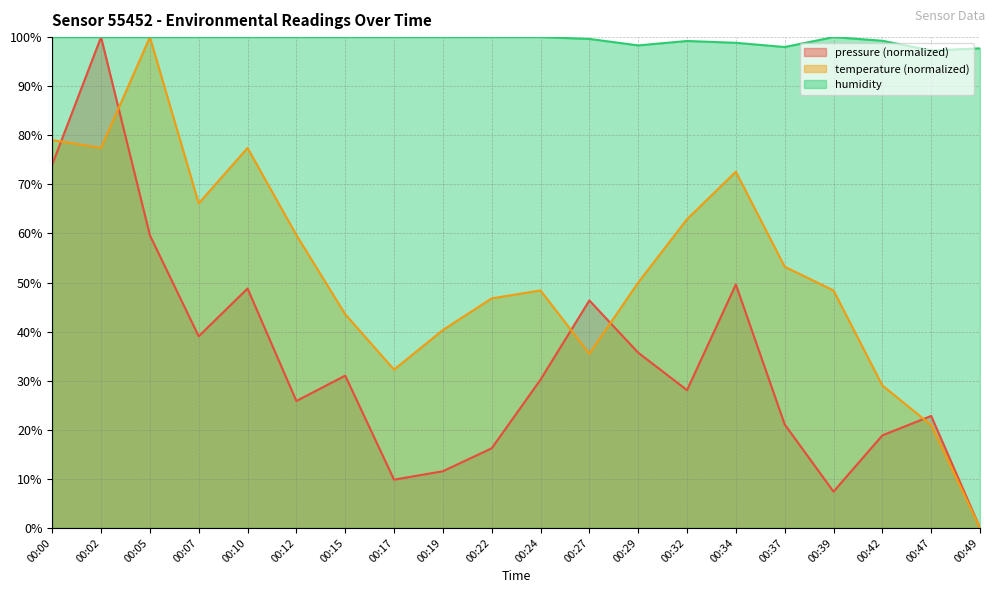

What is the difference between the second highest and second lowest values in the humidity series?

2.3